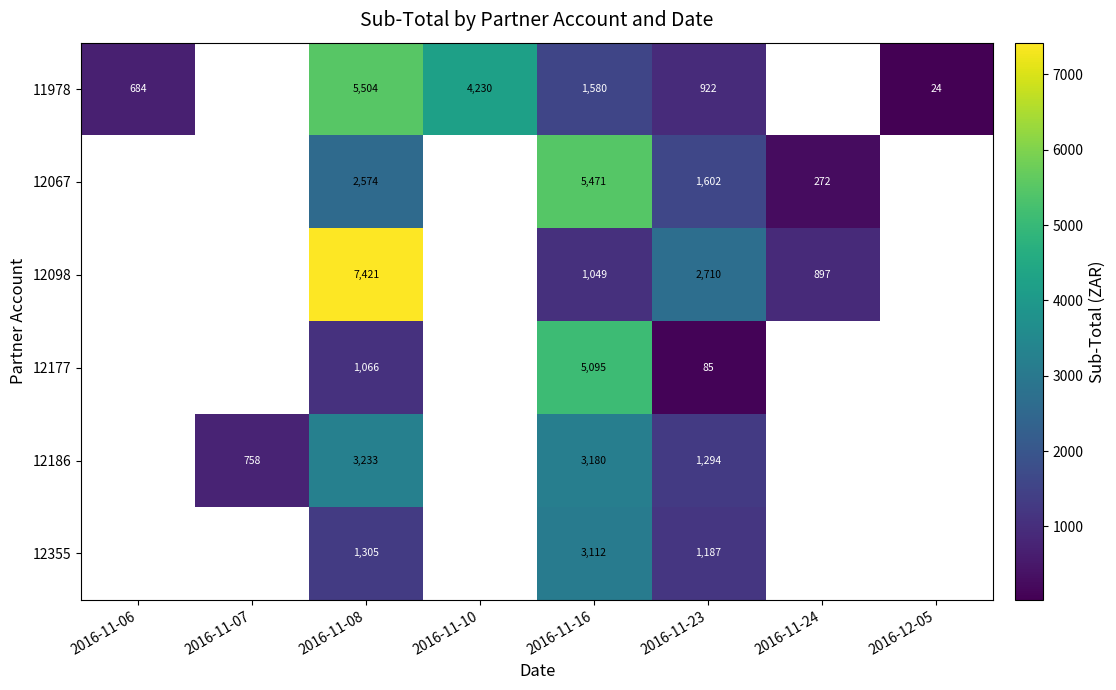

Is it true that 12098 equals 1507.0 at 2016-11-24?

False